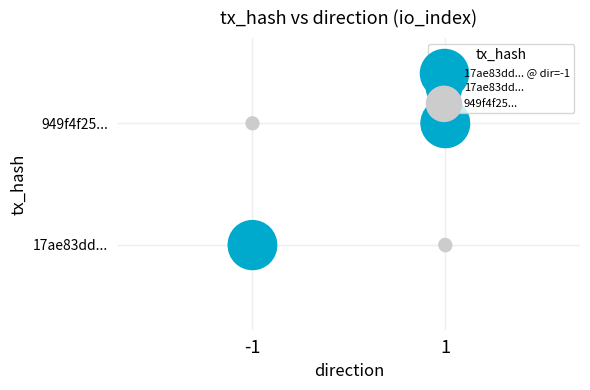

At which label is 17ae83dd... closest to 0?

-1